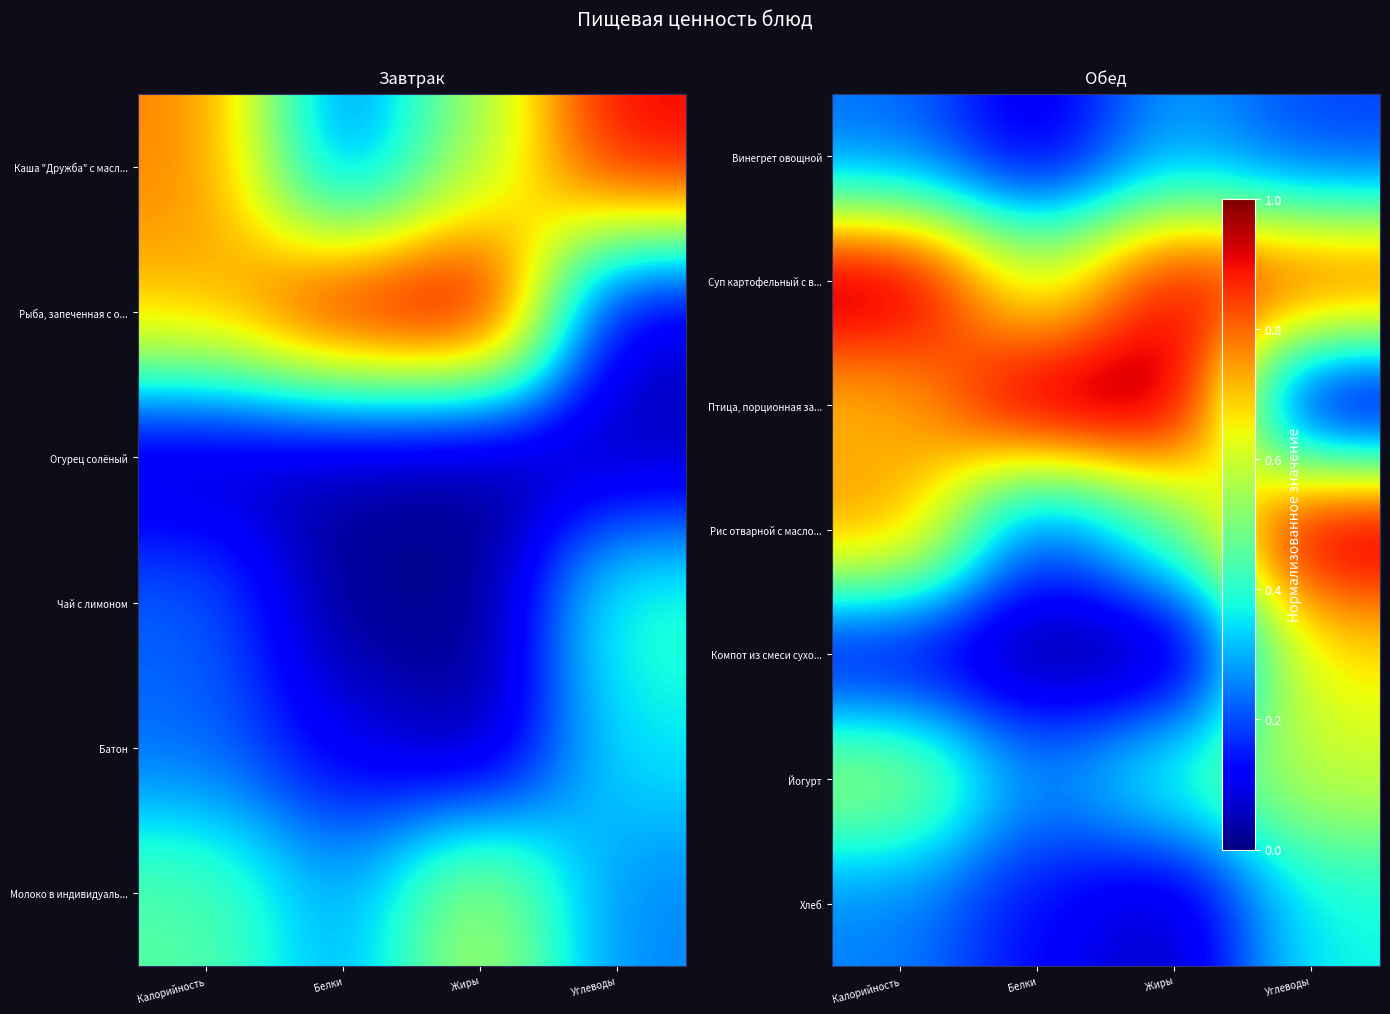

What is the sum of the Суп картофельный с в... values at Калорийность and Белки?

1.6